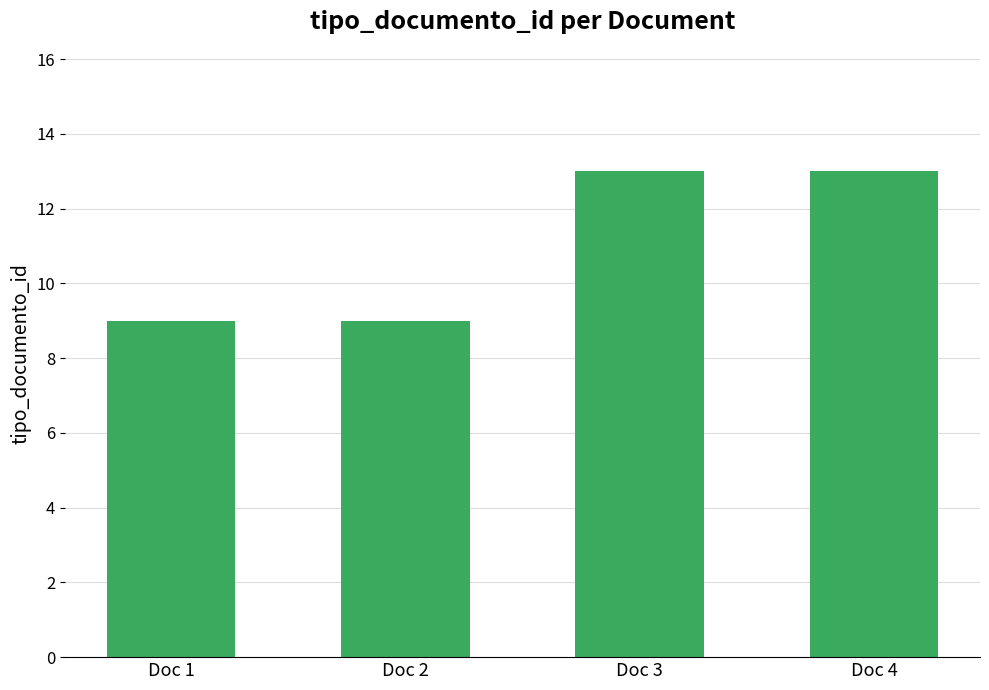

What is the change in value from Doc 2 to Doc 4?

+4